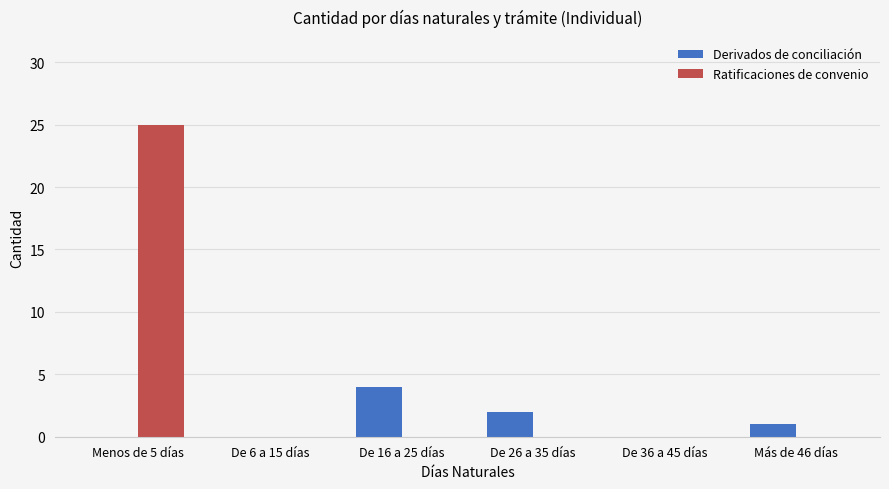

What is the maximum value shown in the chart?

25